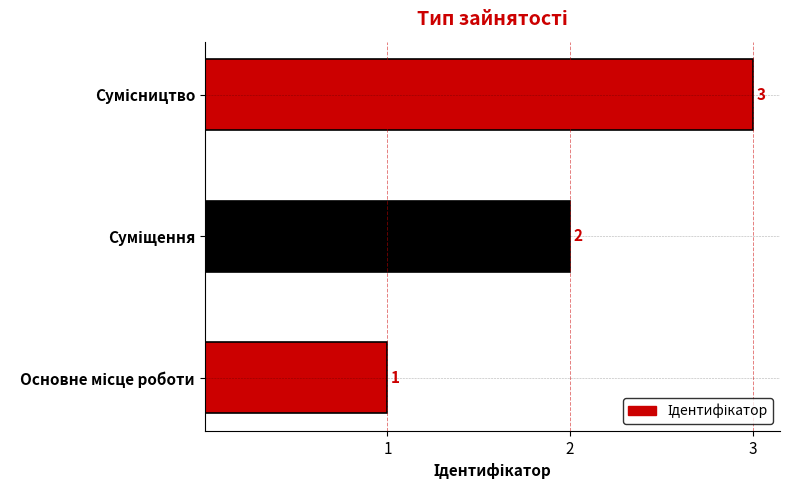

How many values are between 1 and 3?

3